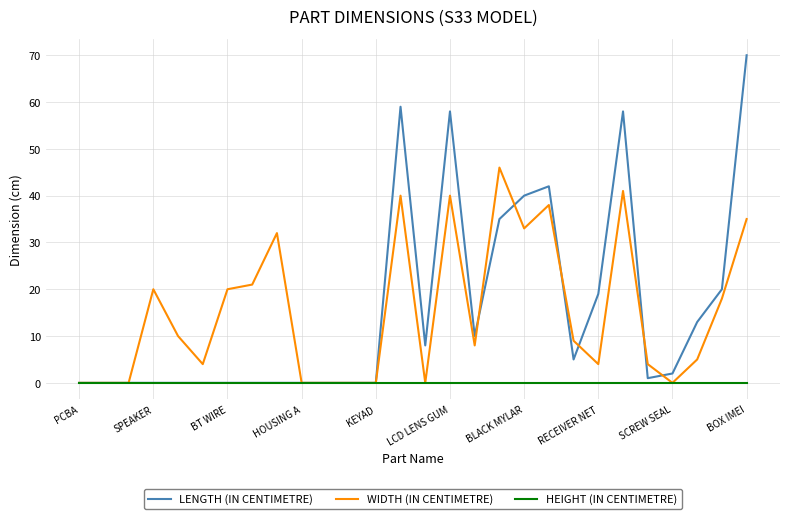

True or false: WIDTH (IN CENTIMETRE) has more than 2 interior local peaks.

True